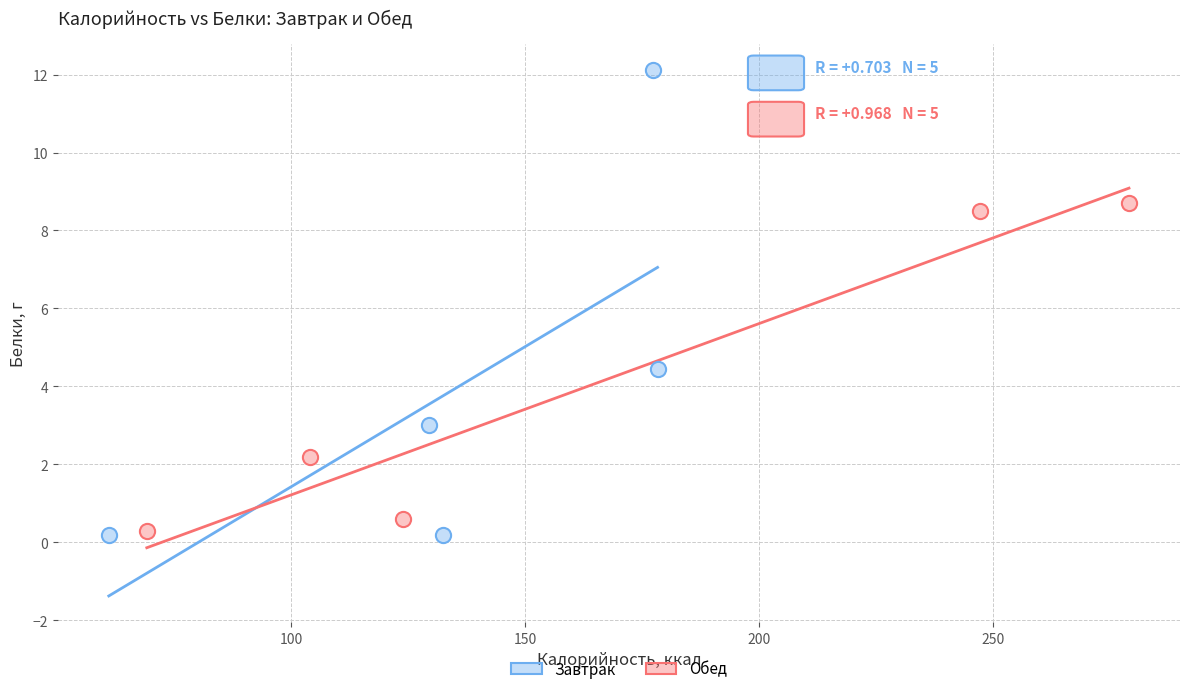

Which series reaches the maximum Y coordinate?

Завтрак